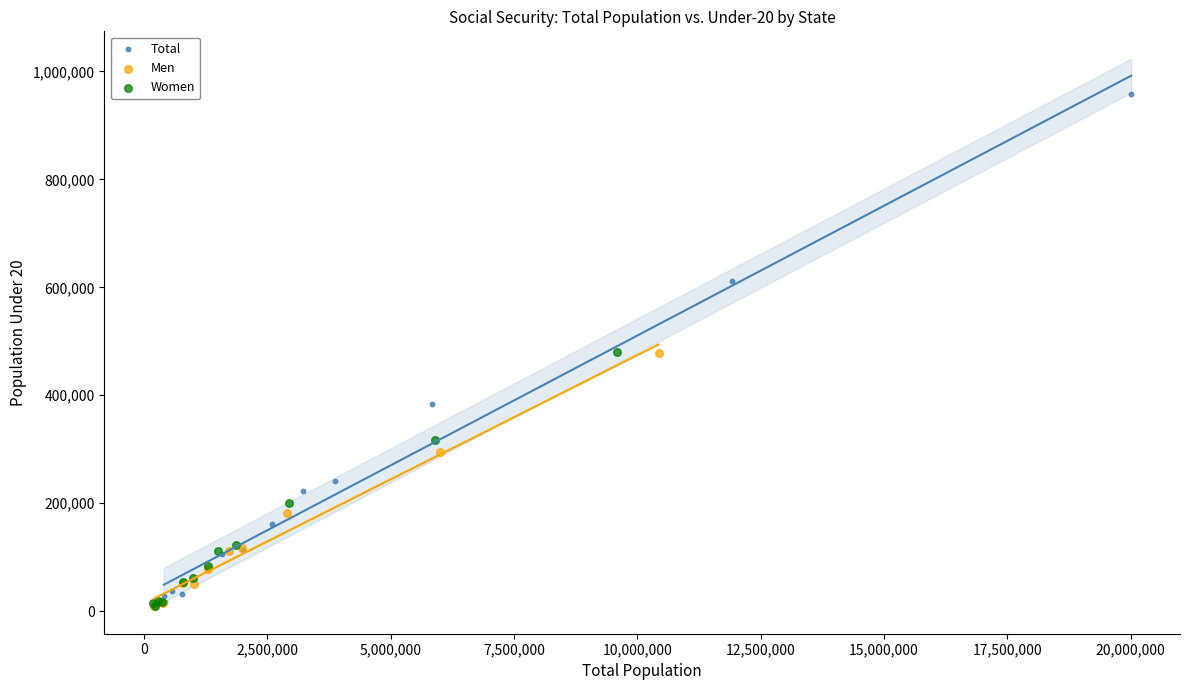

Which series has the largest Y range (max minus min)?

Total